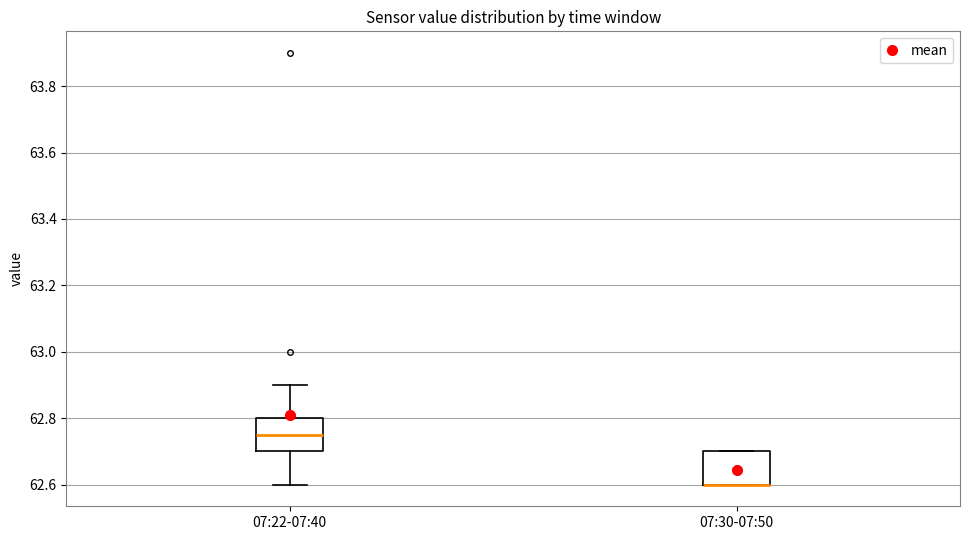

Reading left to right, transcribe this box plot: for each box, give where its median line is, the range the box spans, and where its two whiskers end, as read against the y-axis. The values are not printed on the chart, so give them approximately, as read against the axis.

07:22-07:40: median 62.76, box 62.70 to 62.80, whiskers 62.60 to 62.90
07:30-07:50: median 62.60 (drawn on the box's lower edge), box 62.60 to 62.70, whiskers 62.60 to 62.70